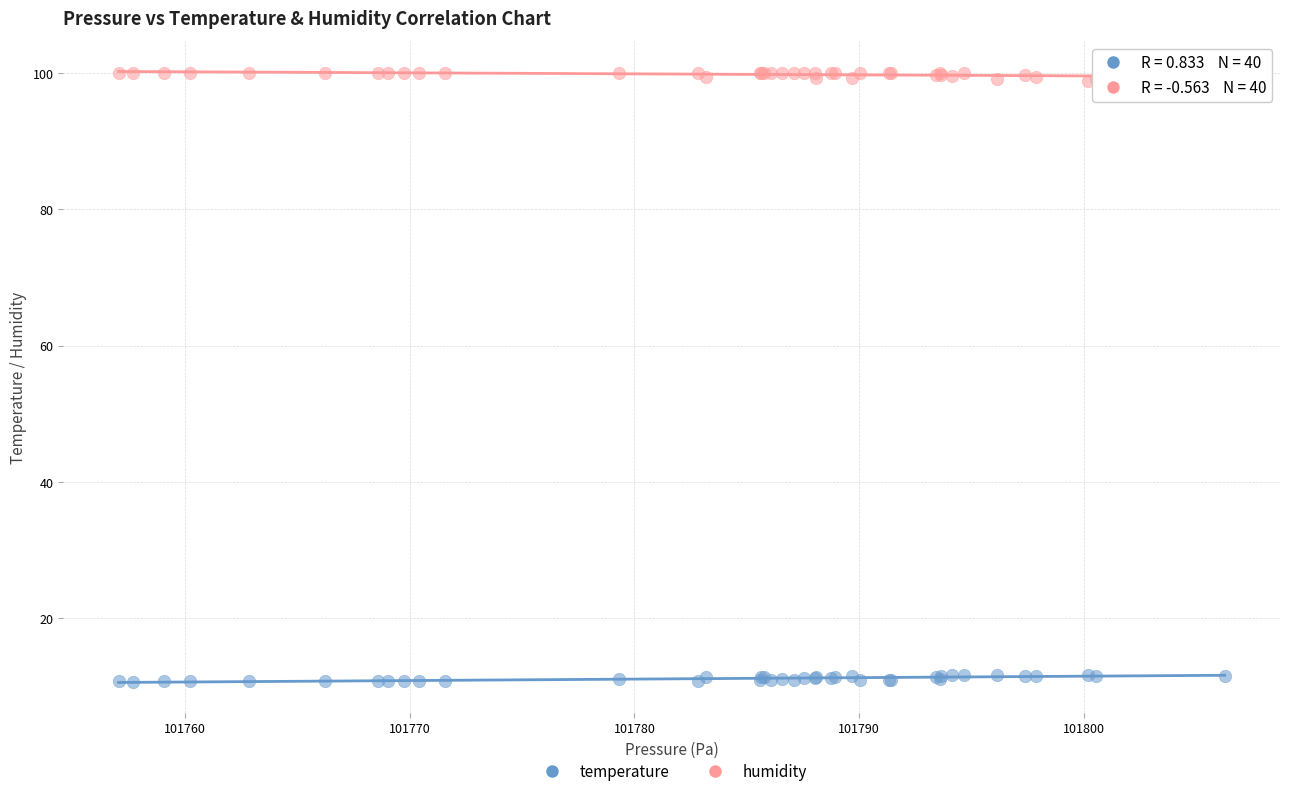

What is the X range (max minus min) for the scatter plot?

49.2